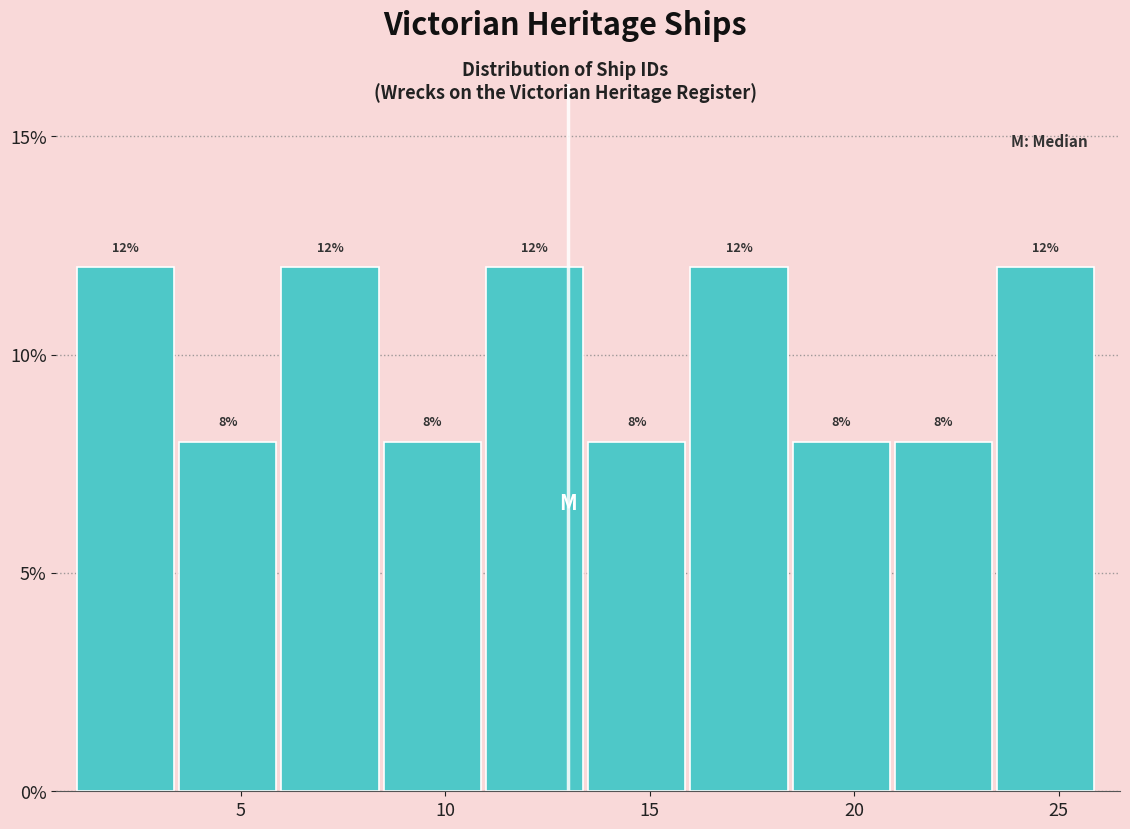

Reading left to right, transcribe this chart: for each bar, give the range it covers on the x-axis and its height.

1.0 to 3.5: 12
3.5 to 6.0: 8
6.0 to 8.5: 12
8.5 to 11.0: 8
11.0 to 13.5: 12
13.5 to 16.0: 8
16.0 to 18.5: 12
18.5 to 21.0: 8
21.0 to 23.5: 8
23.5 to 26.0: 12